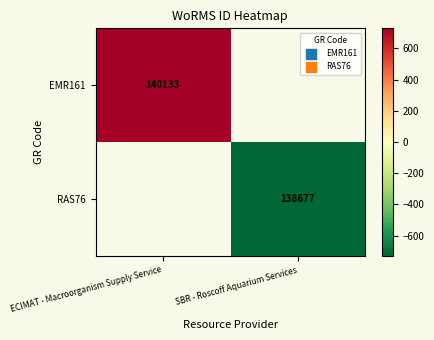

True or false: RAS76 has a value of 227742 at SBR - Roscoff Aquarium Services.

False